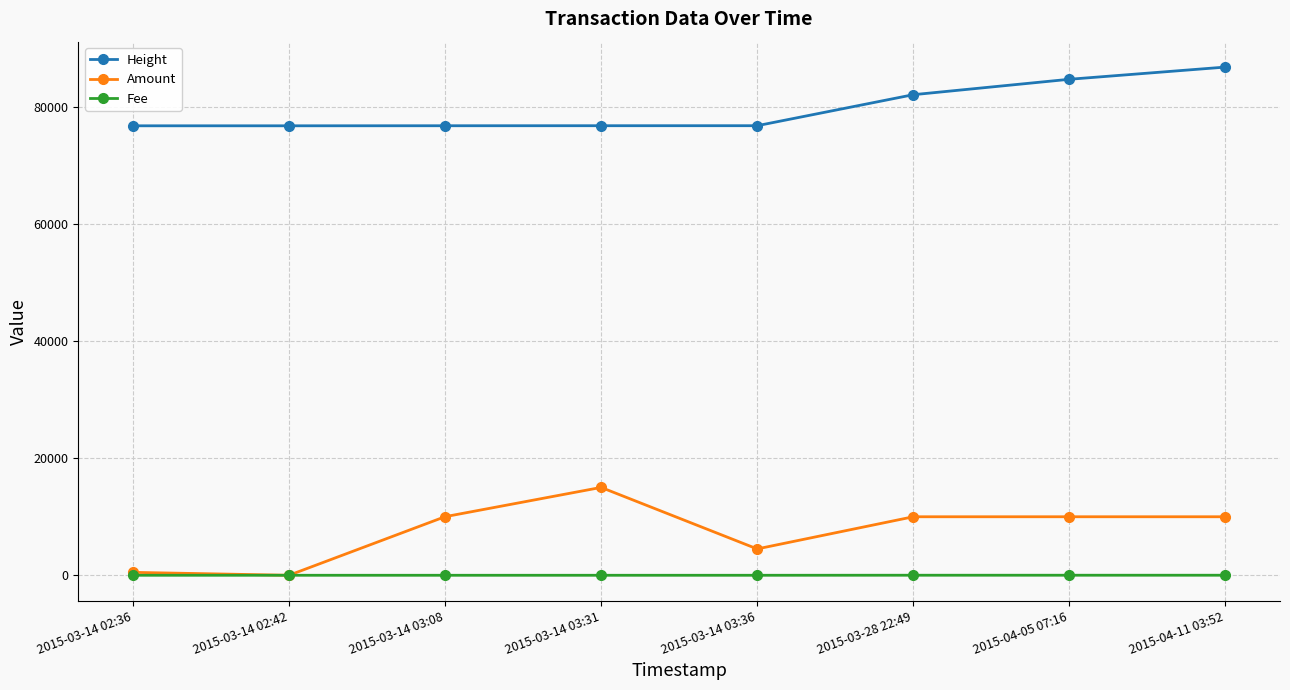

What is the label of the 4th point from the right?

2015-03-14 03:36